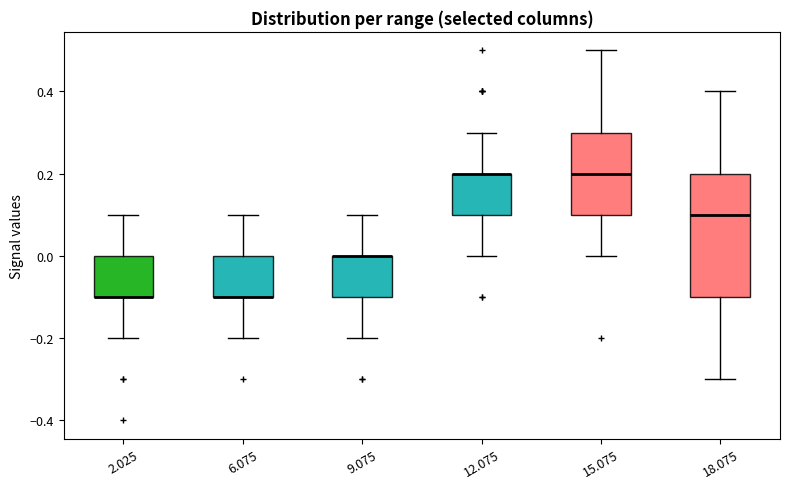

Which box is the tallest, from its lower edge to its upper edge?

18.075